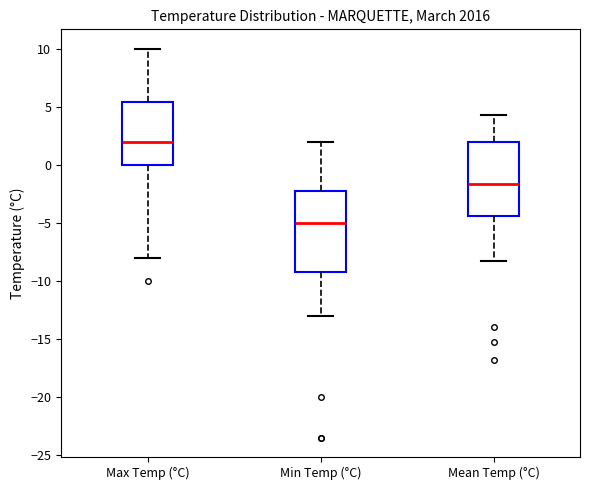

Which box has the highest median line?

Max Temp (°C)